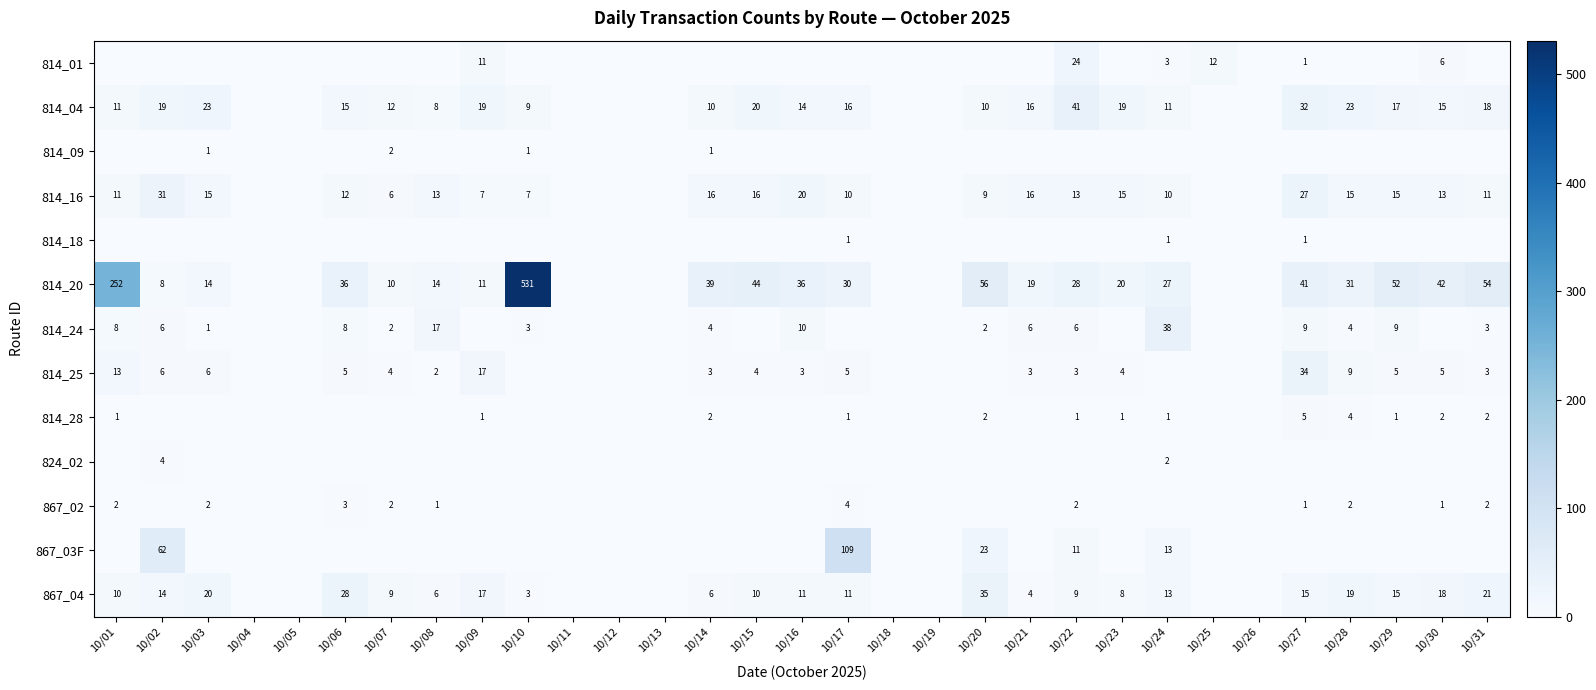

True or false: 814_25 has a value of 1 at 10/03.

False